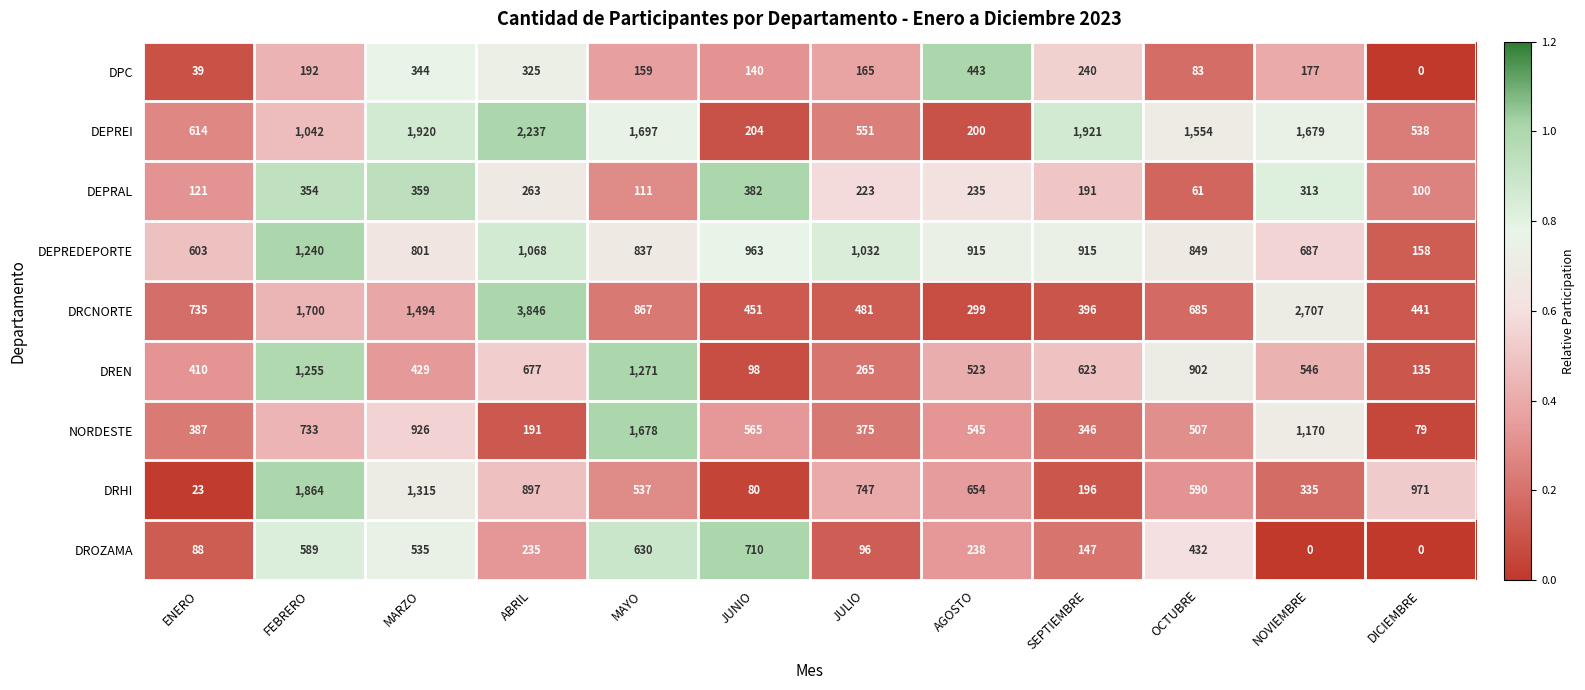

At AGOSTO, list the series in order from largest to smallest.

DEPREDEPORTE, DRHI, NORDESTE, DREN, DPC, DRCNORTE, DROZAMA, DEPRAL, DEPREI